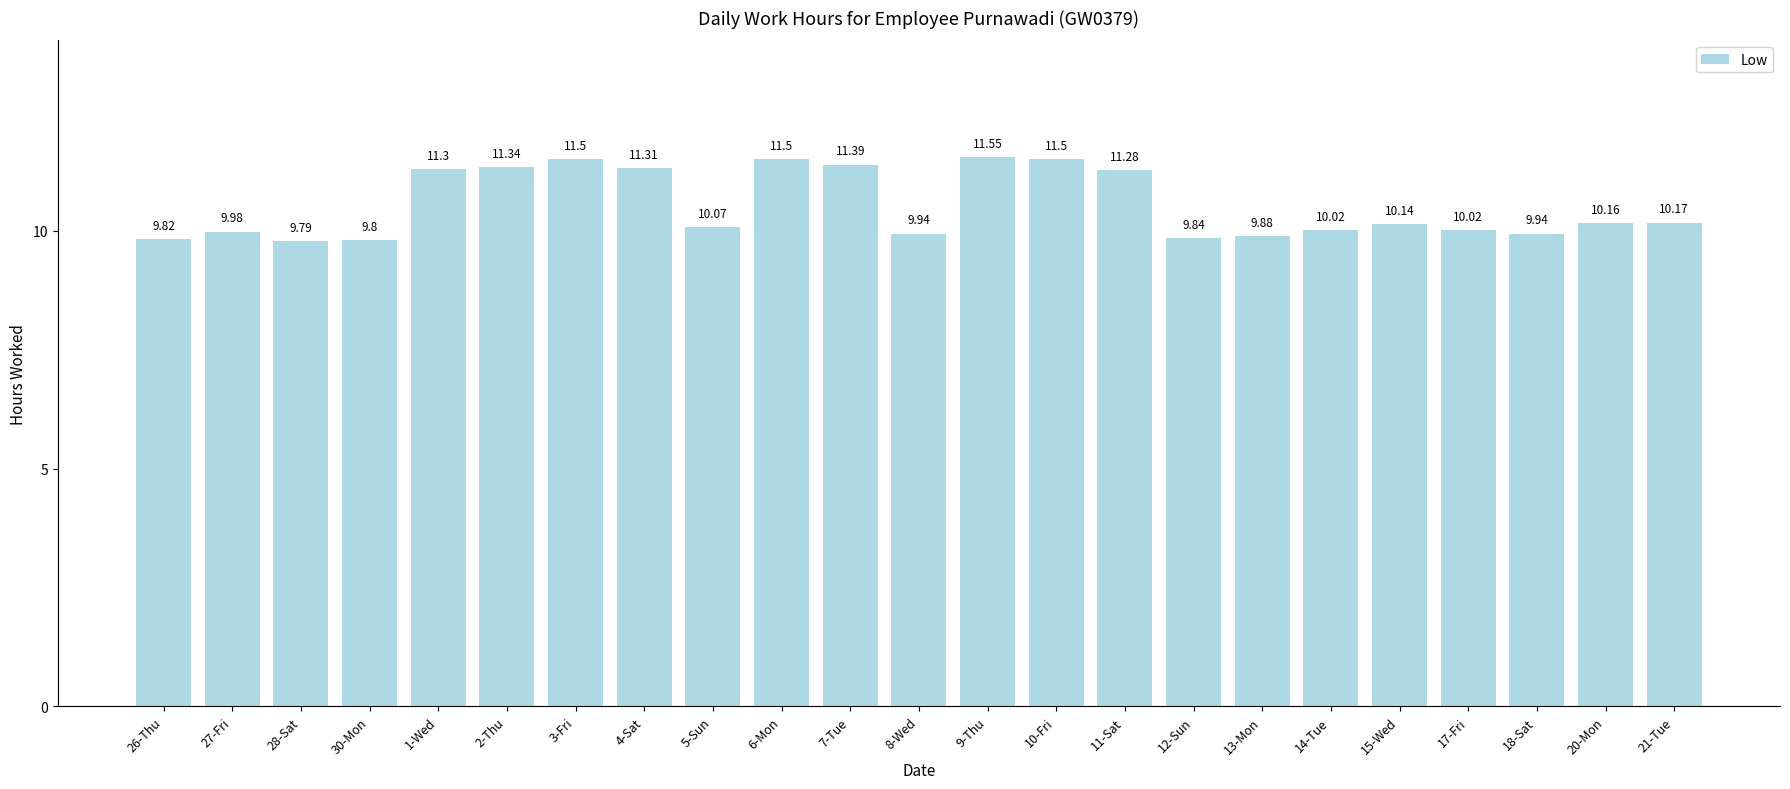

Which has a higher value, 27-Fri or 3-Fri?

3-Fri